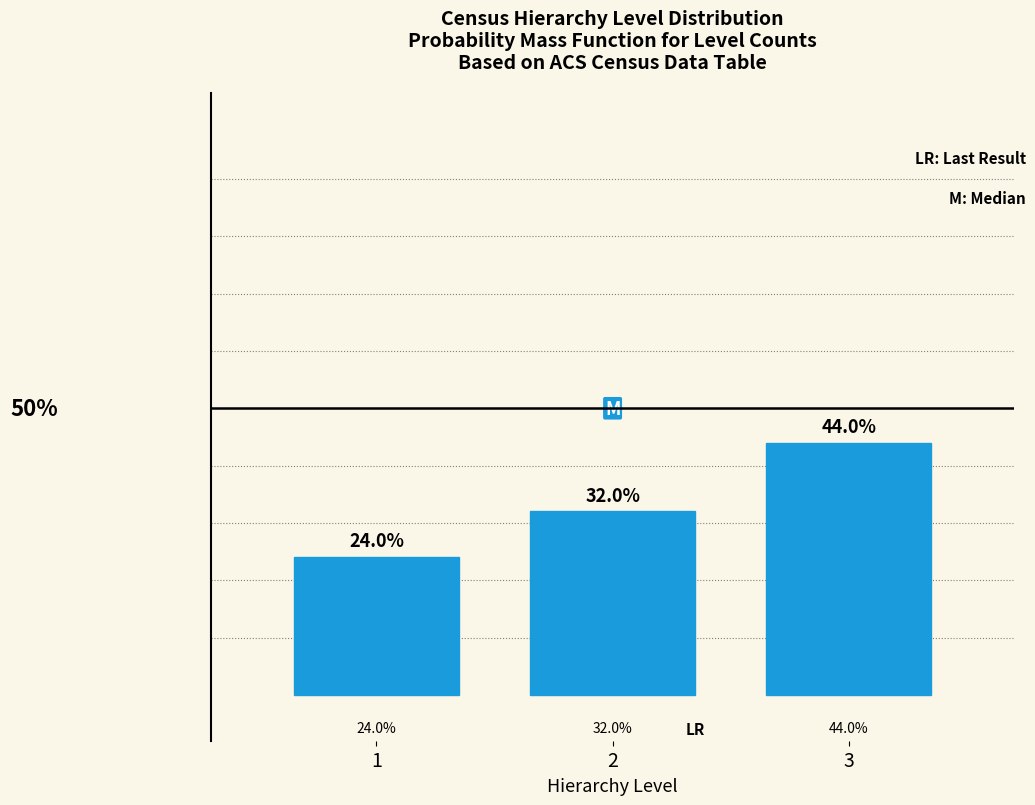

List the labels in order of value, largest first.

3, 2, 1